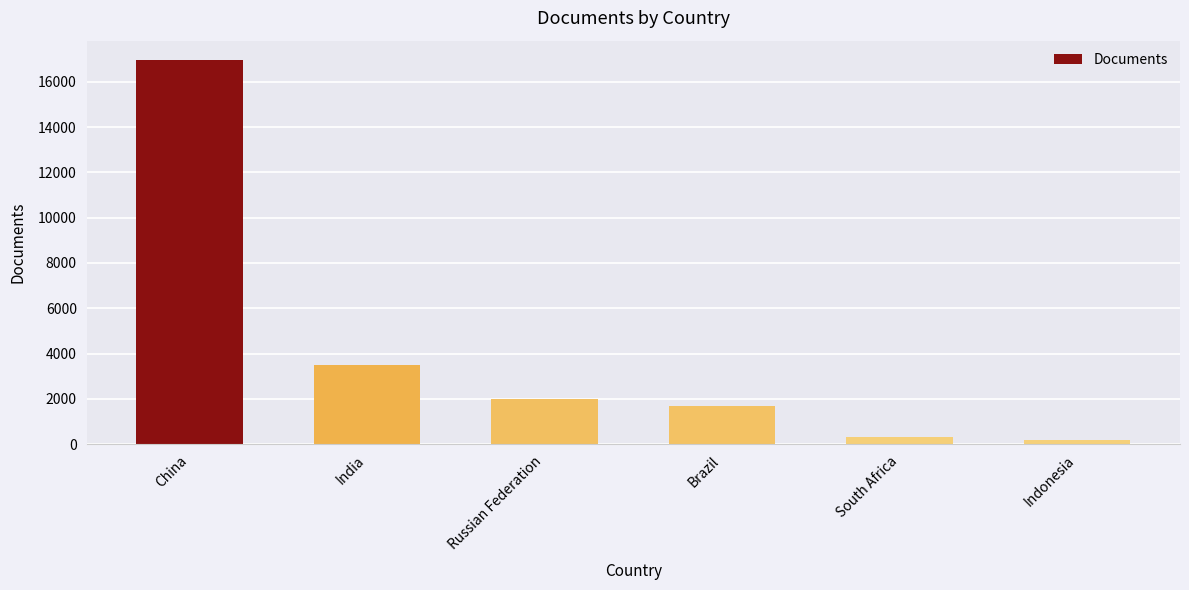

What is the smallest value displayed?

169